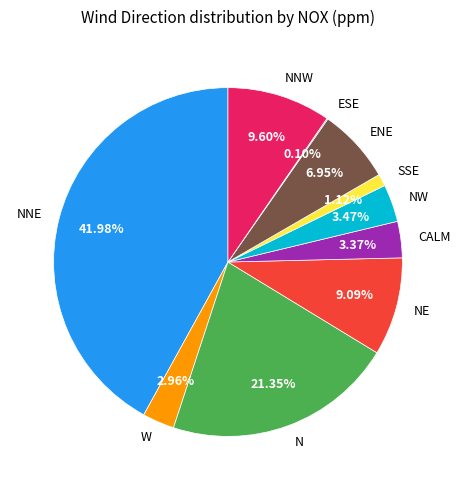

Combined, do NNW and NE account for over 50%?

No